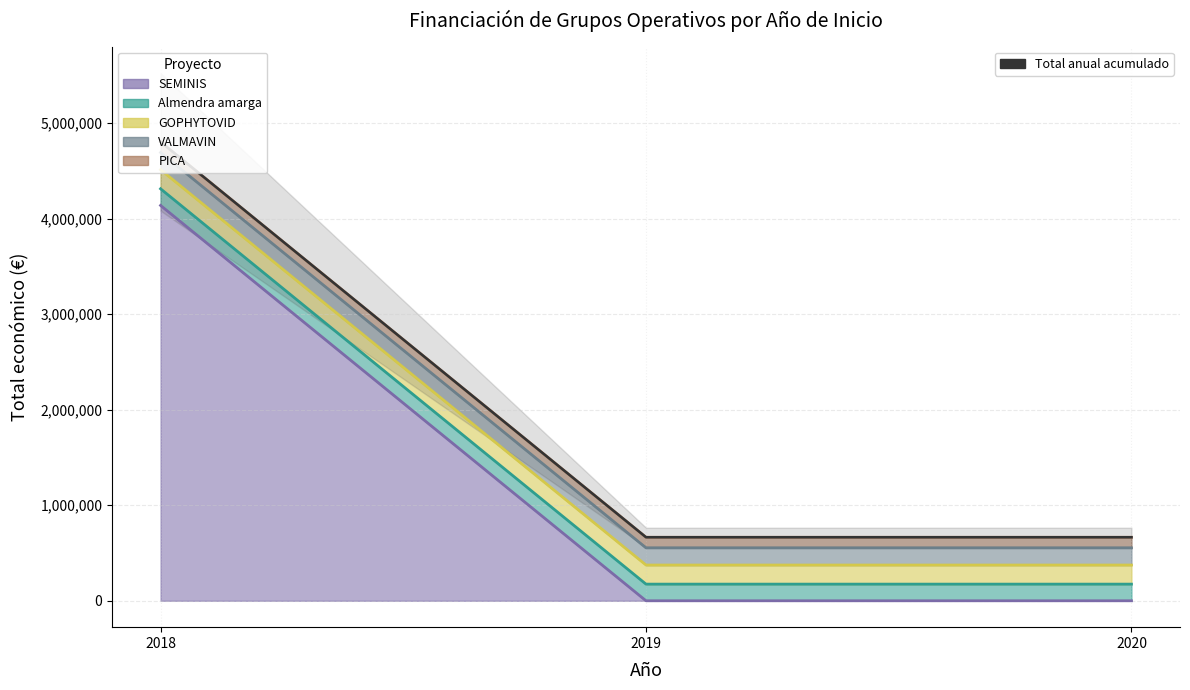

Is it true that the value at 2020 is 446976.4?

False